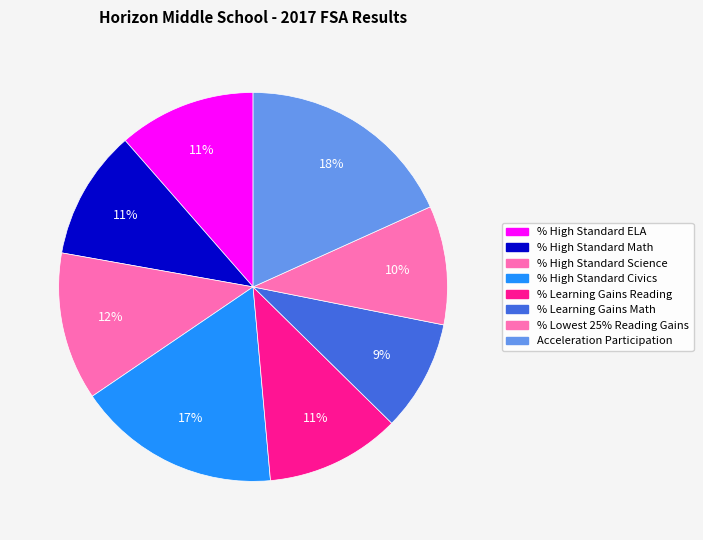

Is it true that % Lowest 25% Reading Gains is 10% of the pie?

True